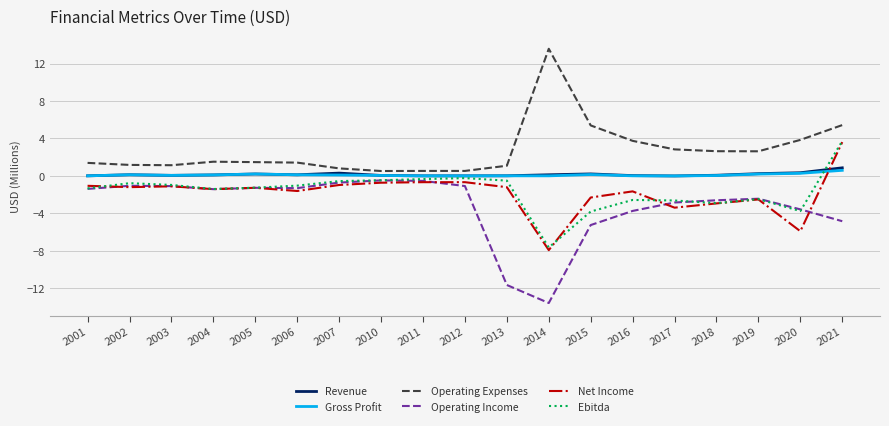

Which series has the largest total across all categories?

Operating Expenses